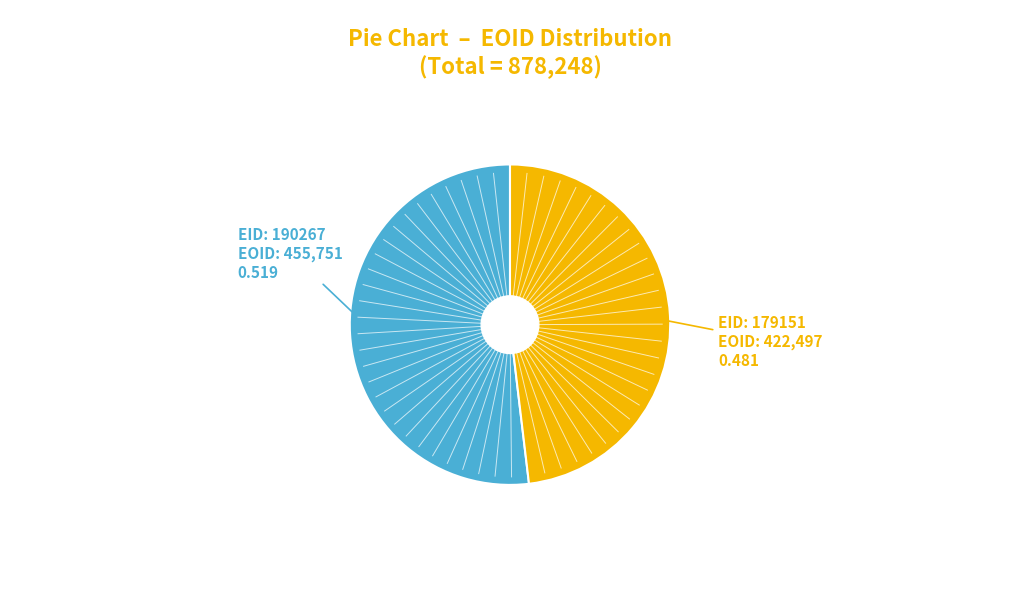

Does any single category account for the majority?

Yes